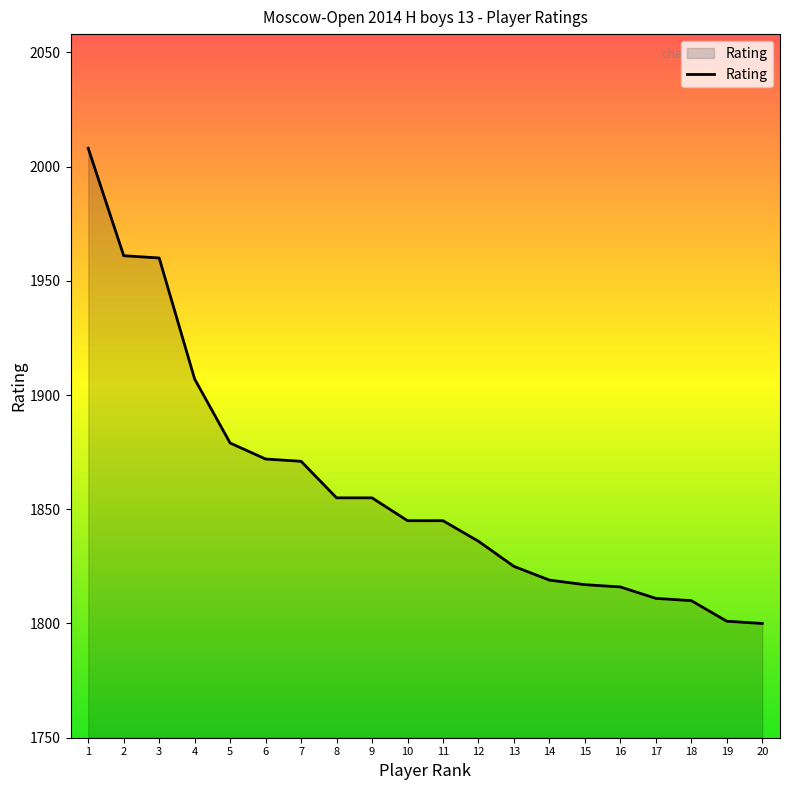

What is the smallest value displayed?

1800